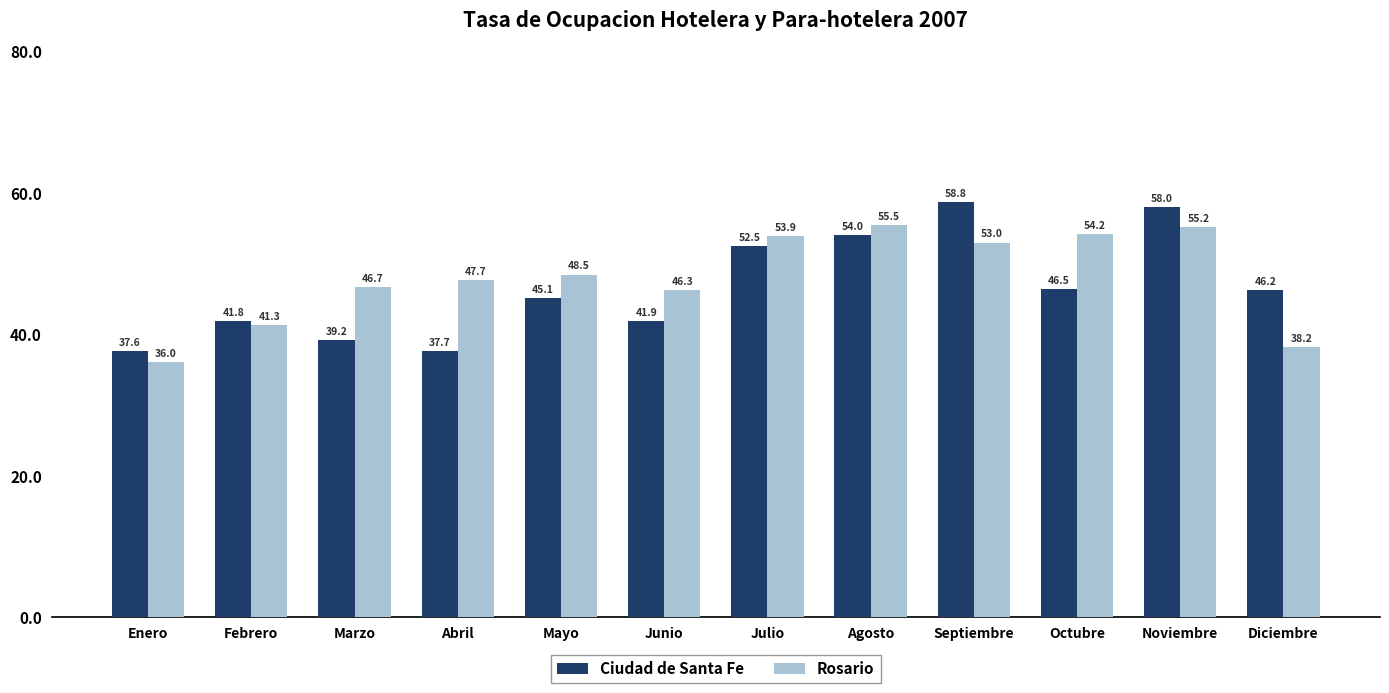

Which series has the widest spread of values?

Ciudad de Santa Fe